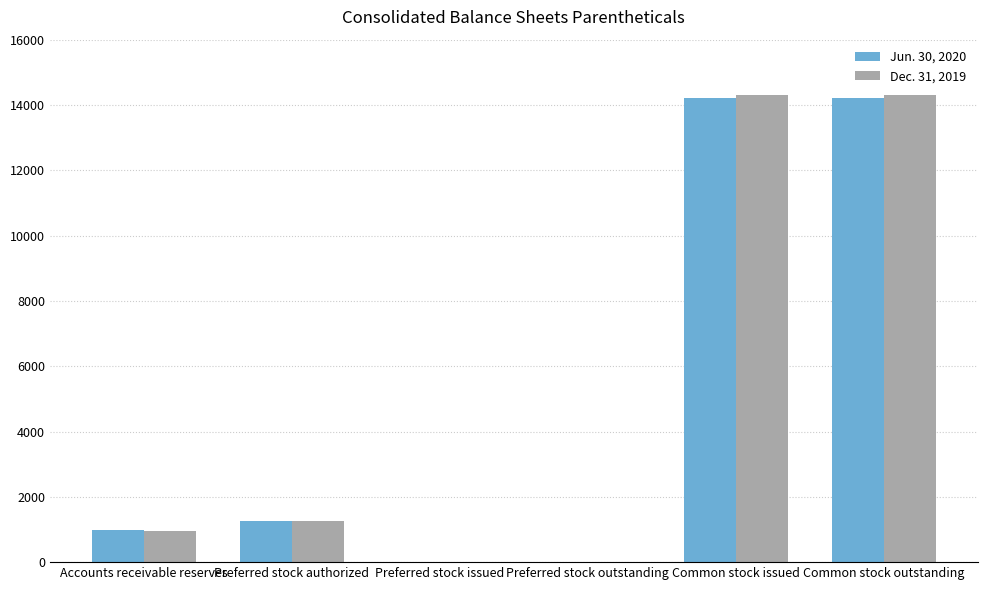

Which series has the largest range (max minus min)?

Dec. 31, 2019